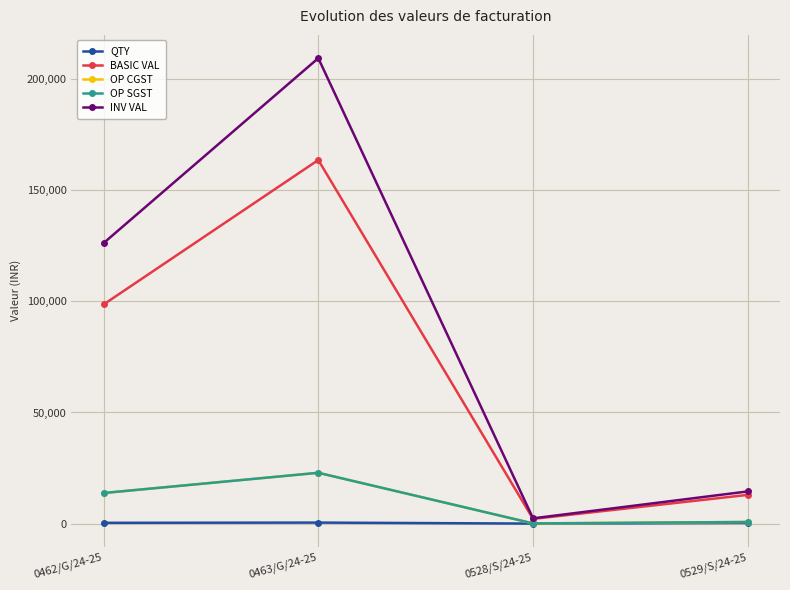

What is the total value across all series at 0462/G/24-25?

252693.1